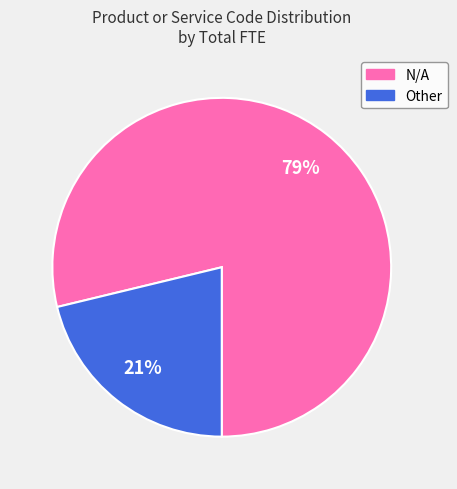

To the nearest percent, what is the average slice percentage?

50%